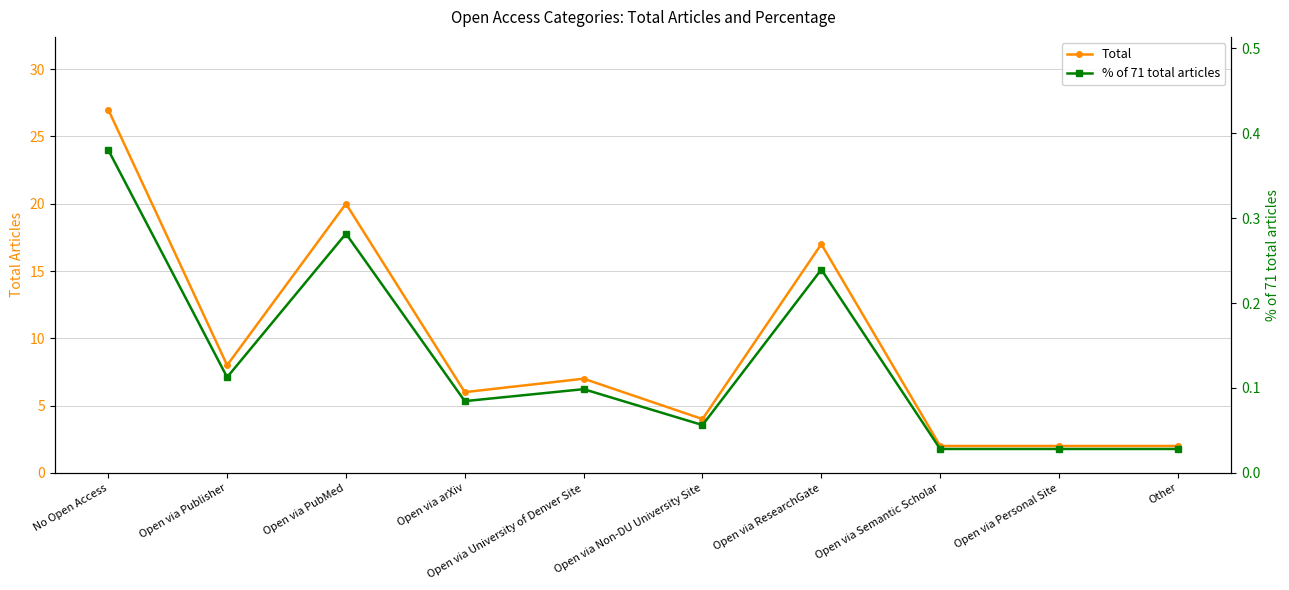

In Total, how many points are lower than both neighbors (excluding endpoints)?

3